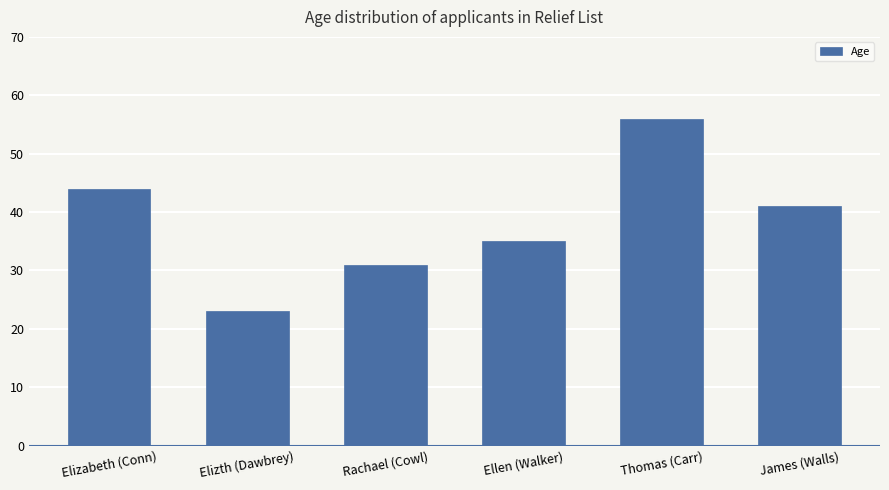

Does the chart contain stacked bars?

No